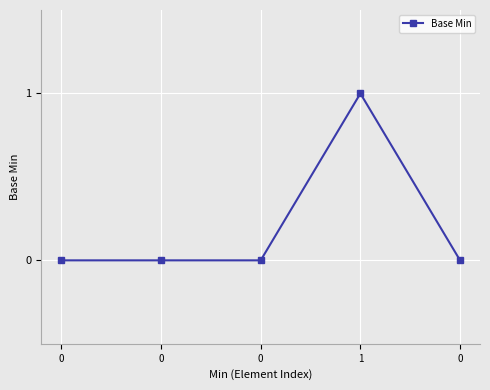

Count the values in the range 0 to 1.

5